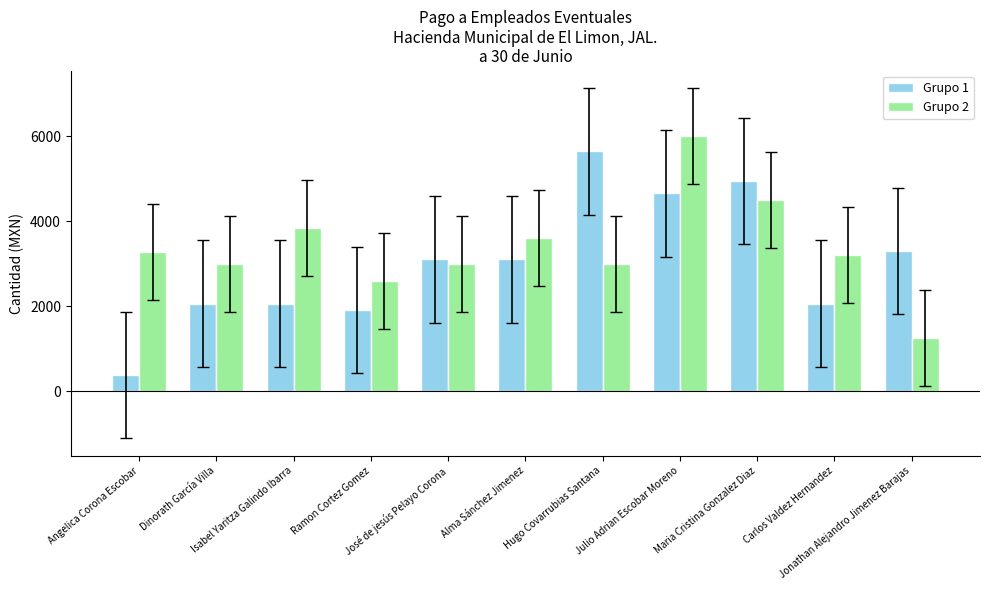

How many data points in Grupo 2 are less than 3200?

5